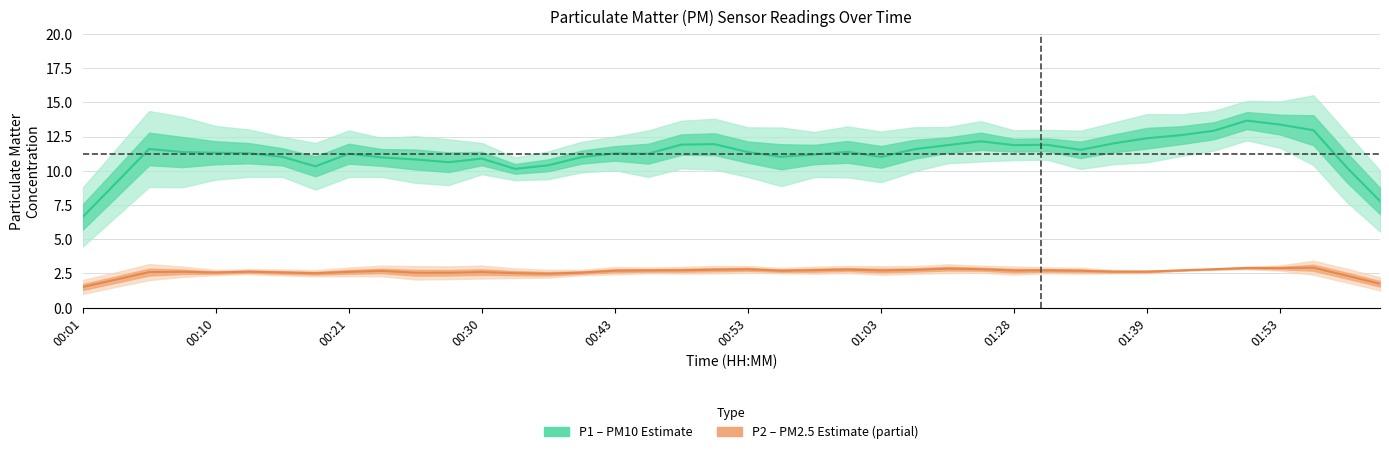

How many categories are shown in the chart?

40